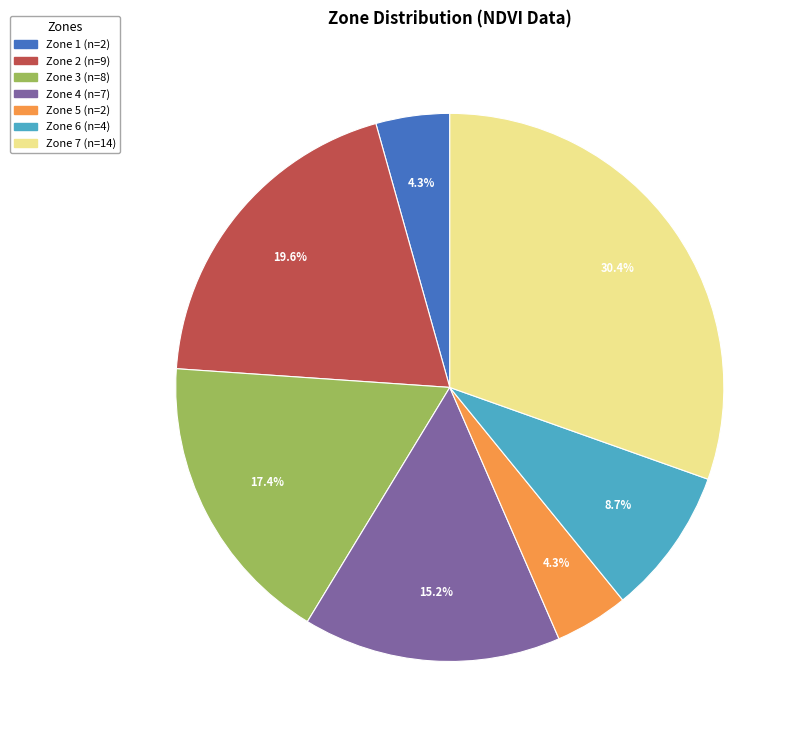

Count the number of slices in the pie.

7